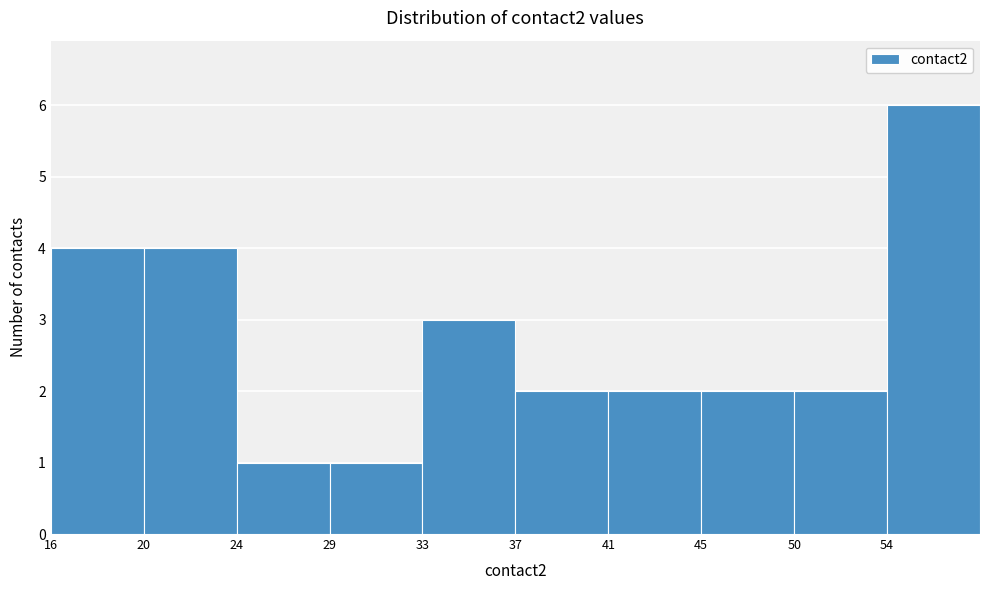

What is the height of the bar covering 16.0 to 20.2 on the x-axis? Neither the bar edges nor the heights are printed on the chart, so give them approximately, as read against the axes.

4